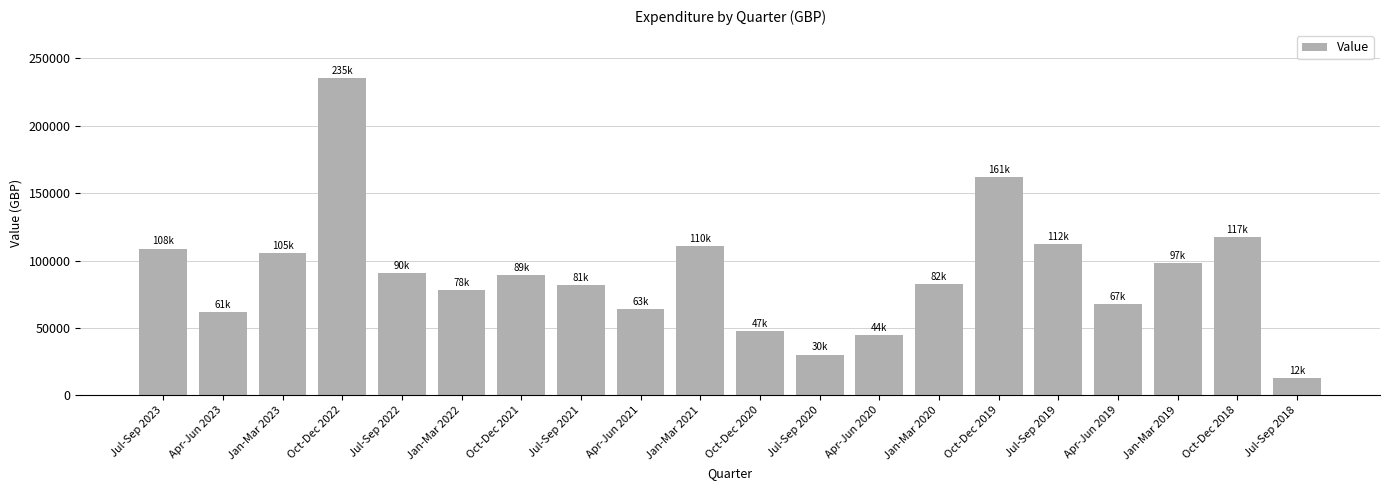

Are the bars grouped side by side (vs. stacked)?

No